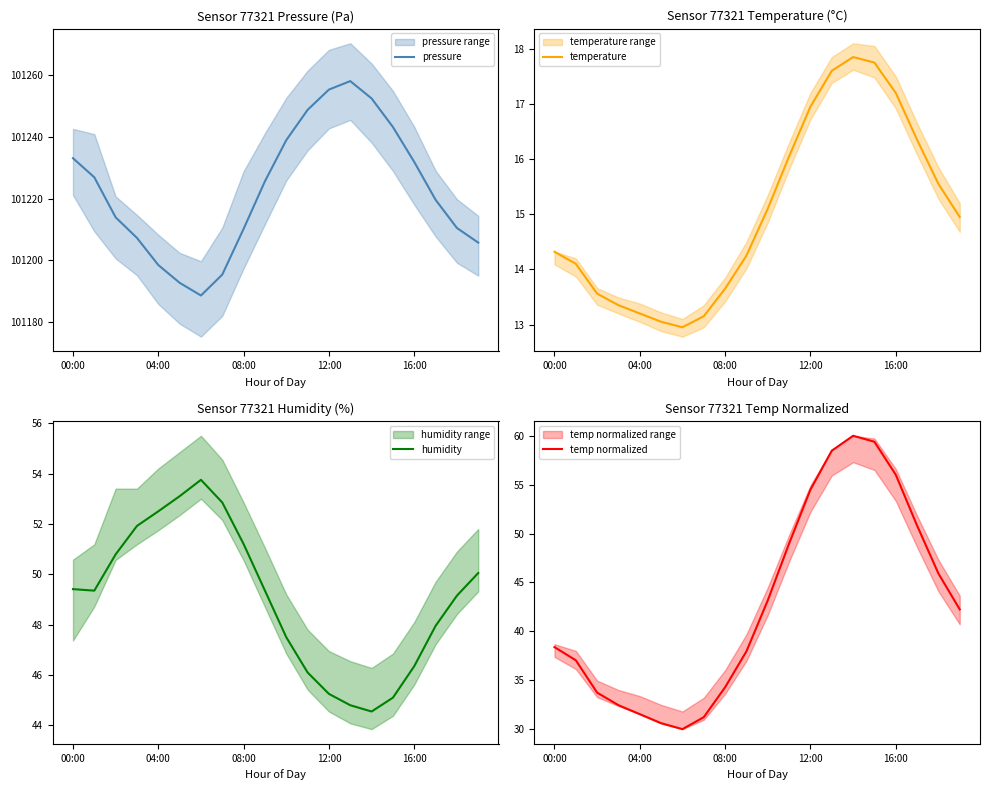

Which series ends up on top after the final intersection of temp normalized and humidity?

humidity